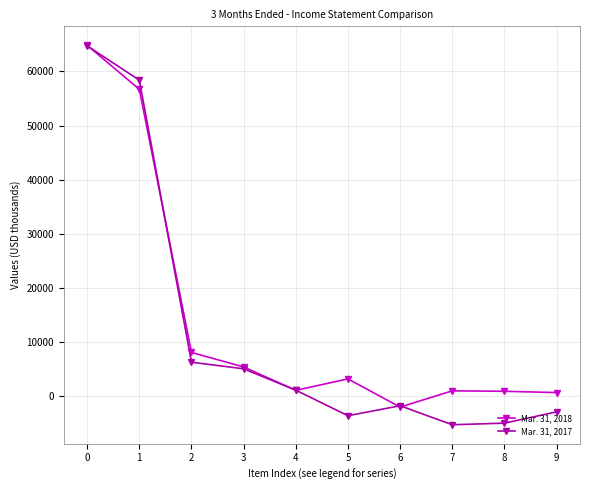

What is the value of the Mar. 31, 2017 point at the 2nd from the left?

58393